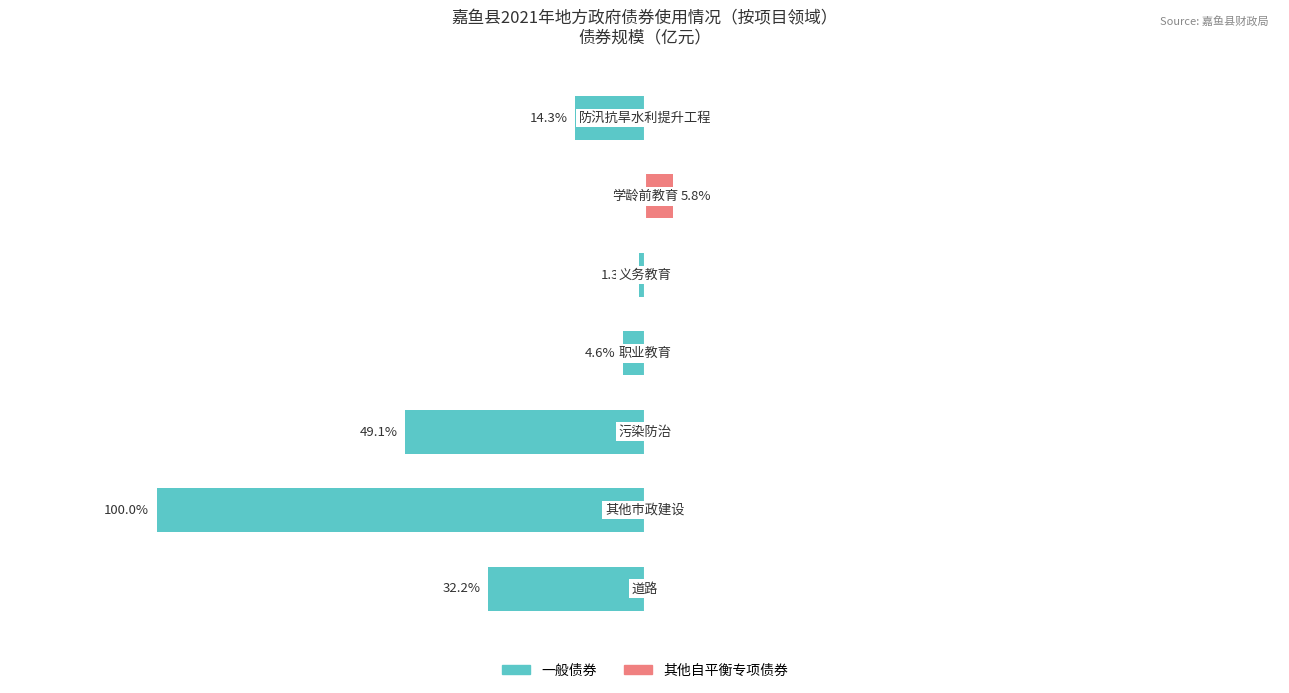

What is the total value across all series at 6?

-14.3